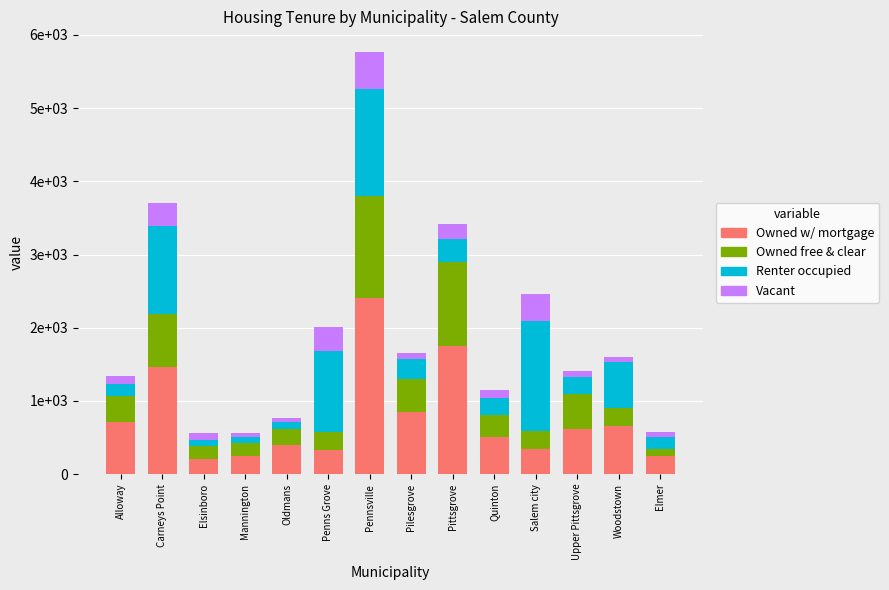

What is the label of the 11th bar from the left?

Salem city